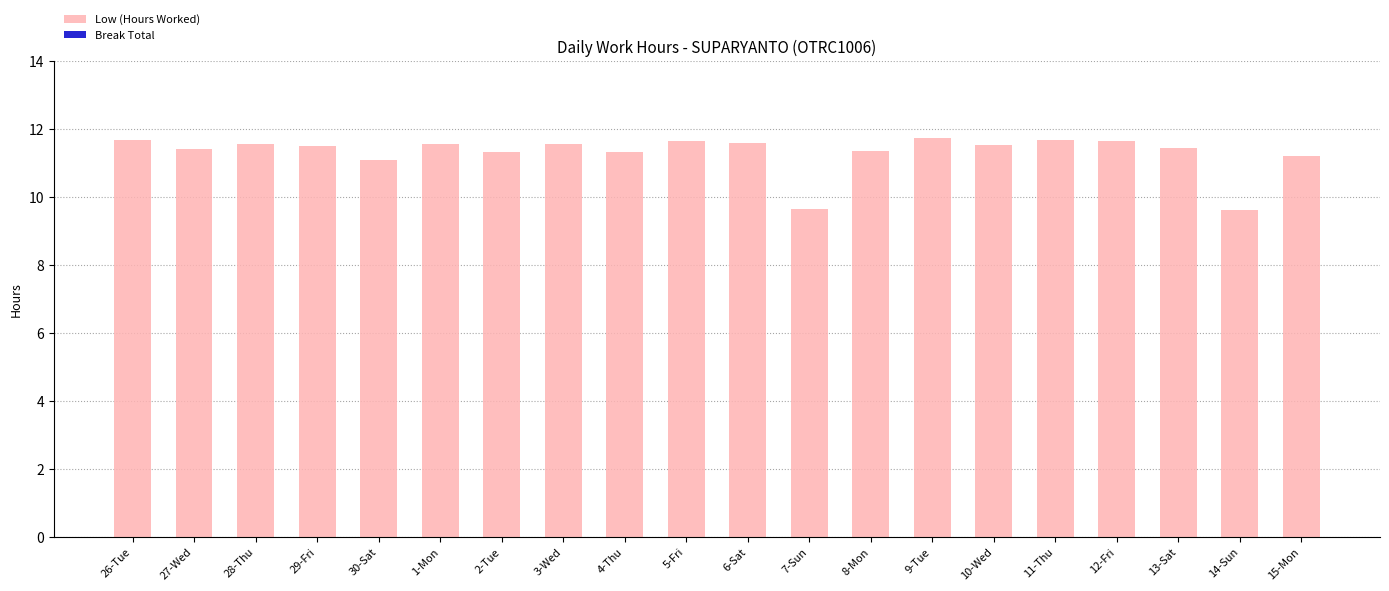

How many bars are there in total?

20